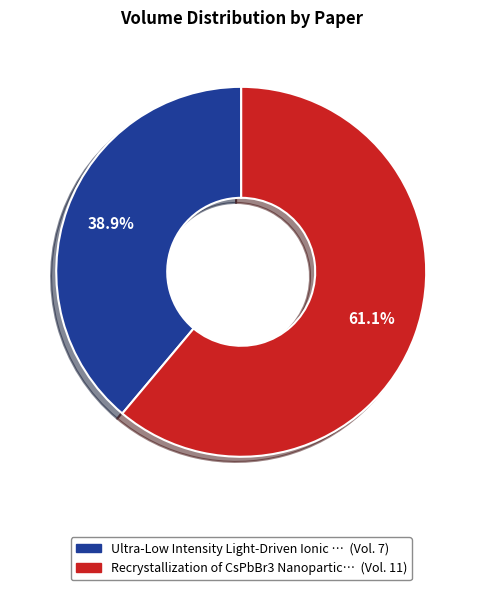

Is there a majority slice in this chart?

Yes